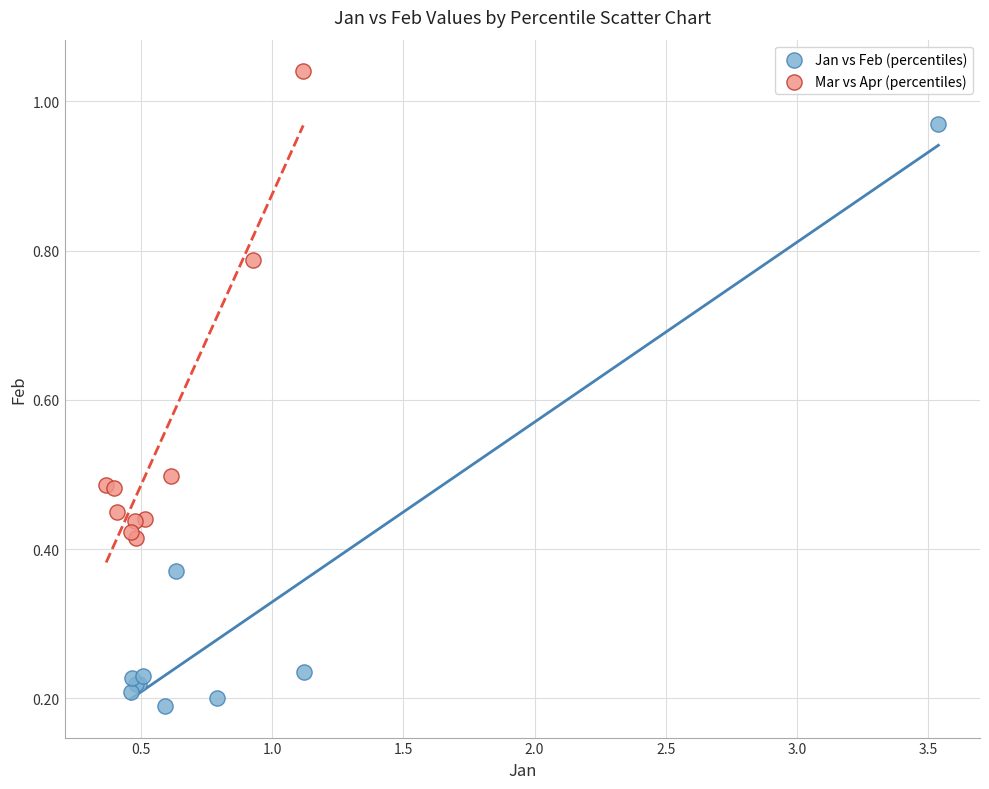

Which series contains the highest Y value?

Mar vs Apr (percentiles)